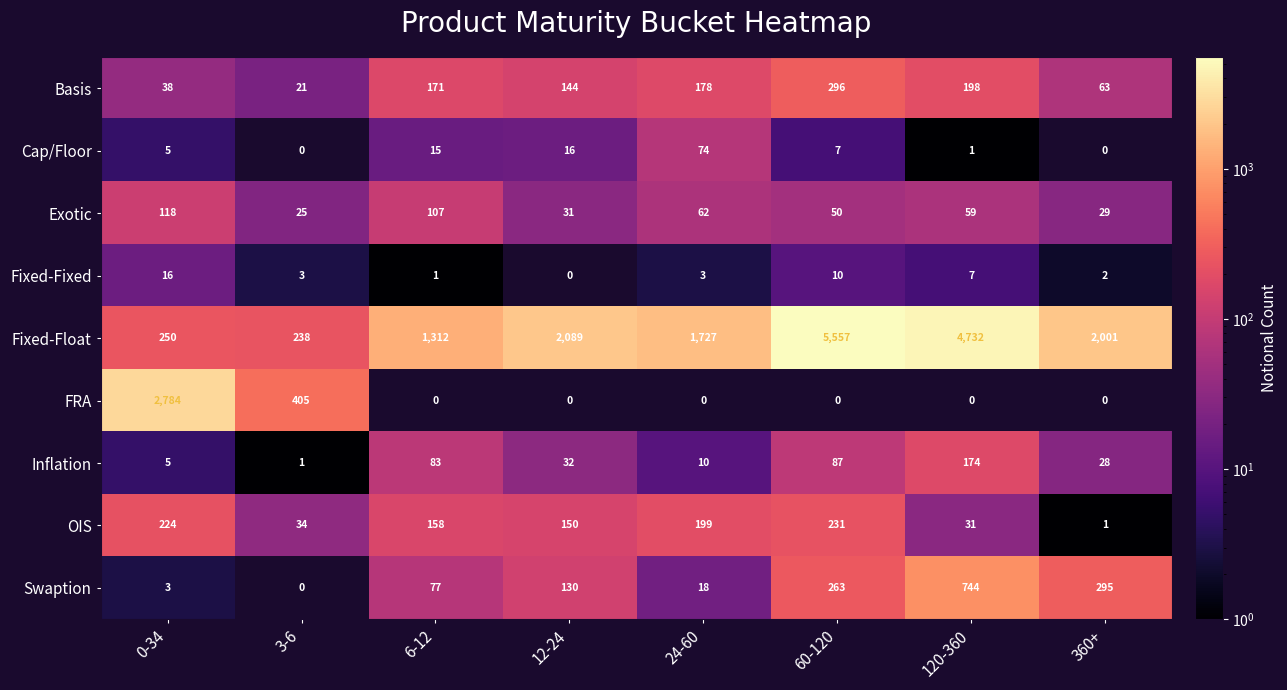

What is the sum of the Exotic values at 6-12 and 12-24?

138